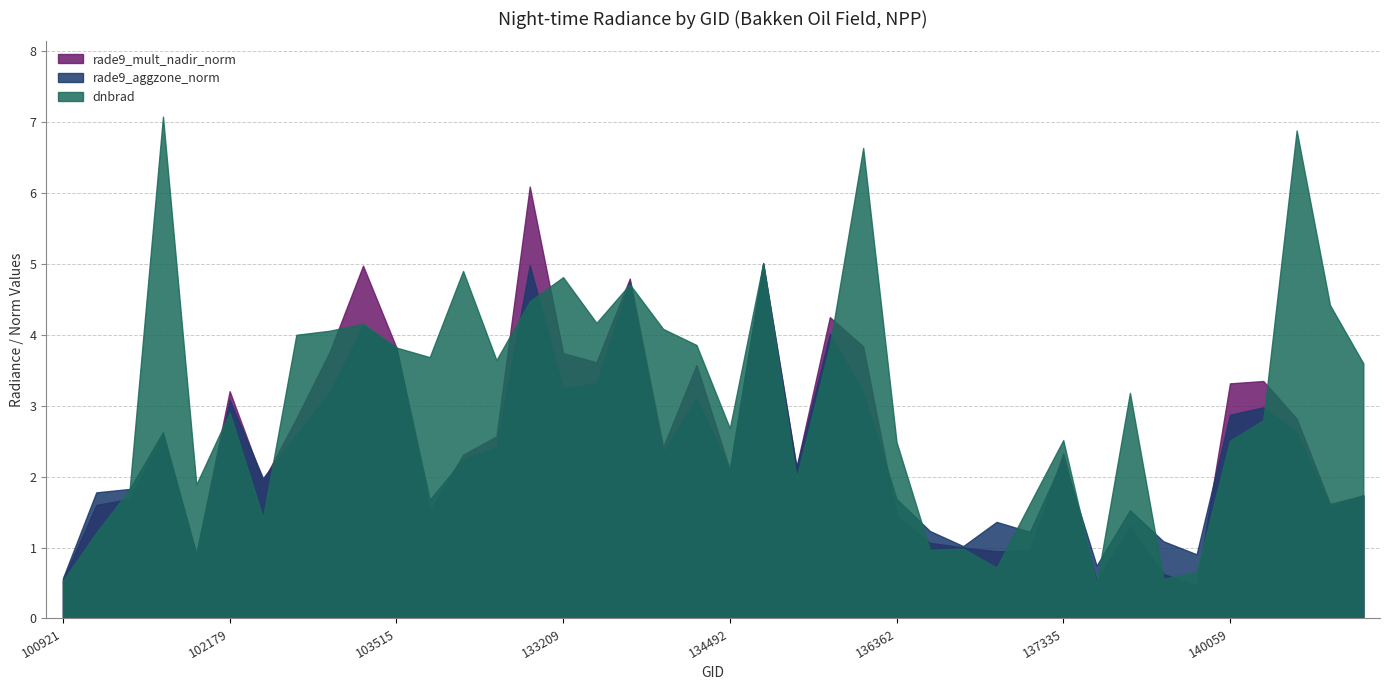

What is the difference between the second highest and second lowest values in the rade9_aggzone_norm series?

4.2